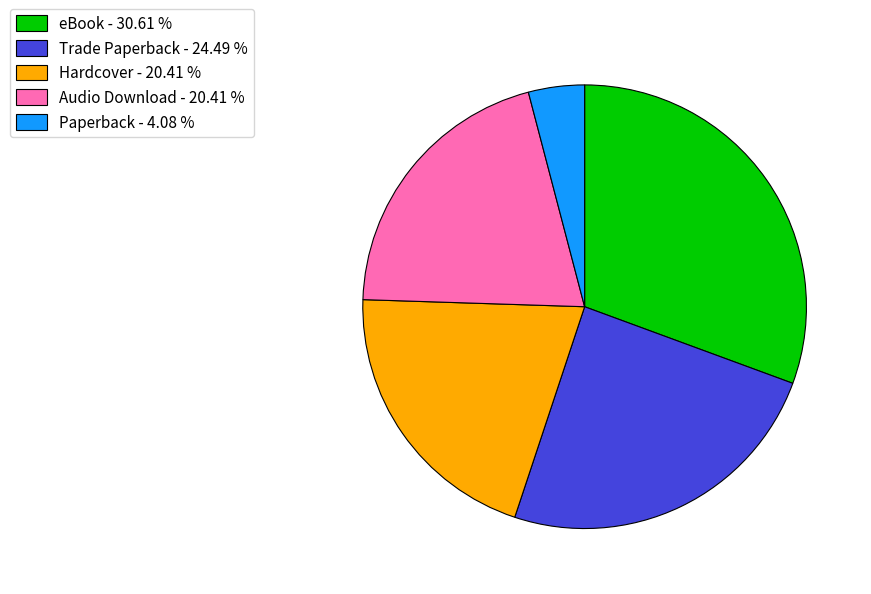

Is the sum of eBook - 30.61 % and Hardcover - 20.41 % greater than half?

Yes